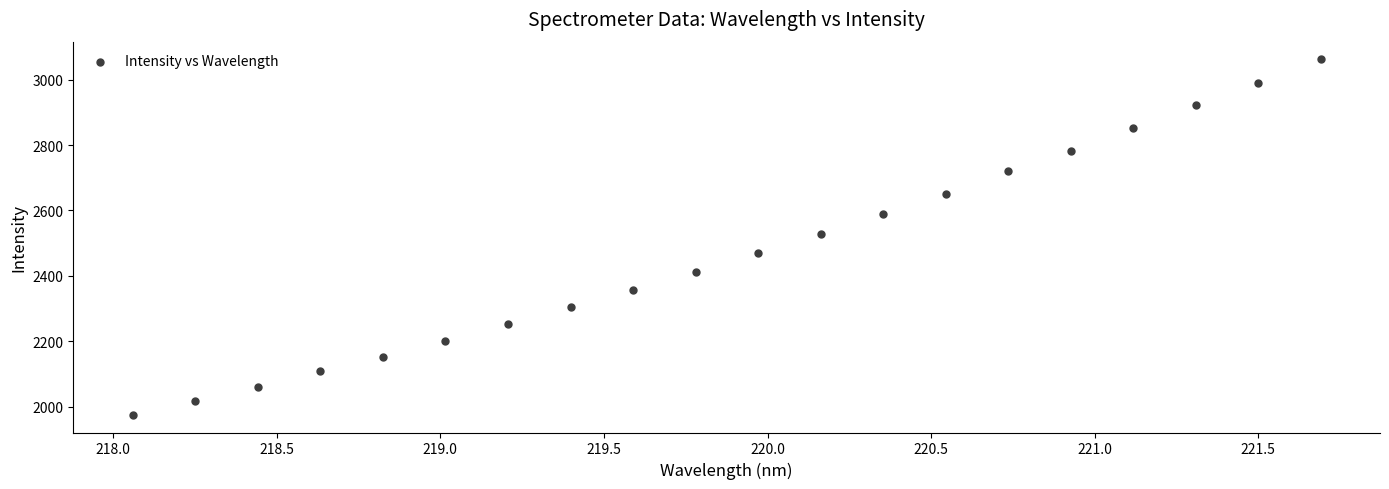

What is the range of Y values (max minus min)?

1087.6